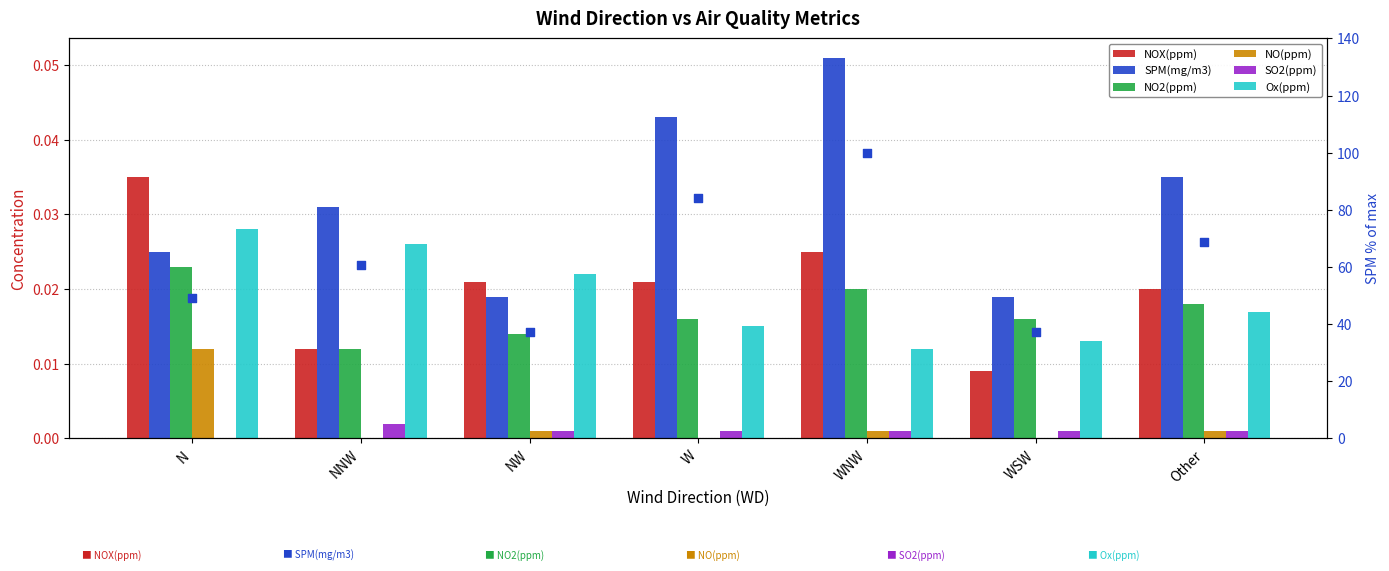

Is the value of NO(ppm) at WSW greater than the value of Ox(ppm) at NW?

No